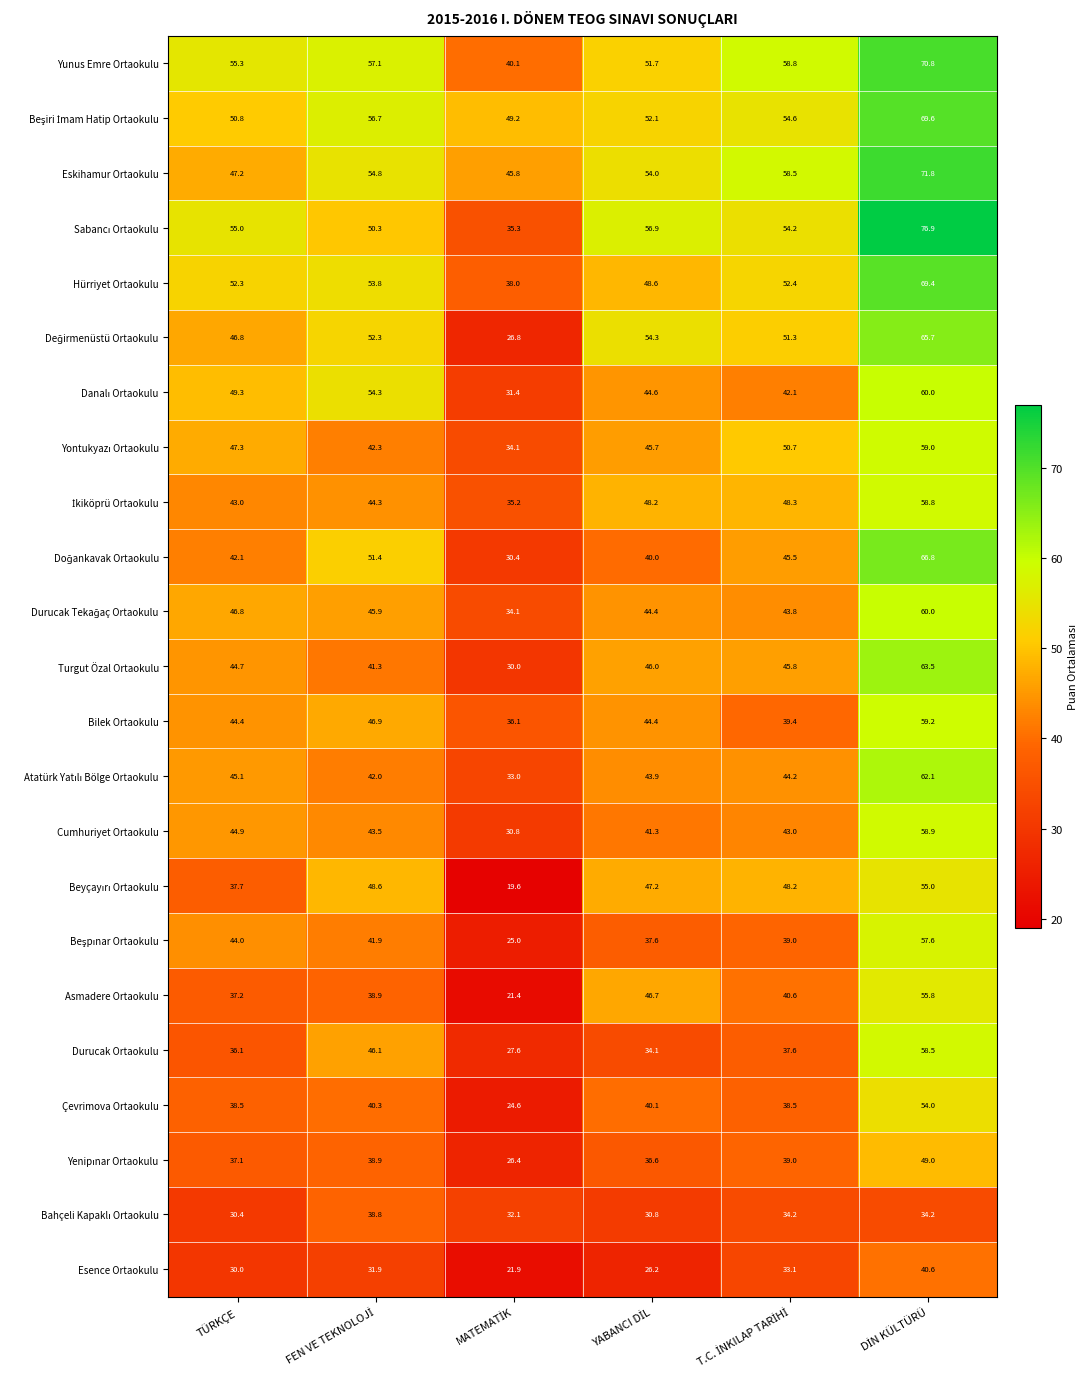

What is the highest value of the Cumhuriyet Ortaokulu series?

58.9